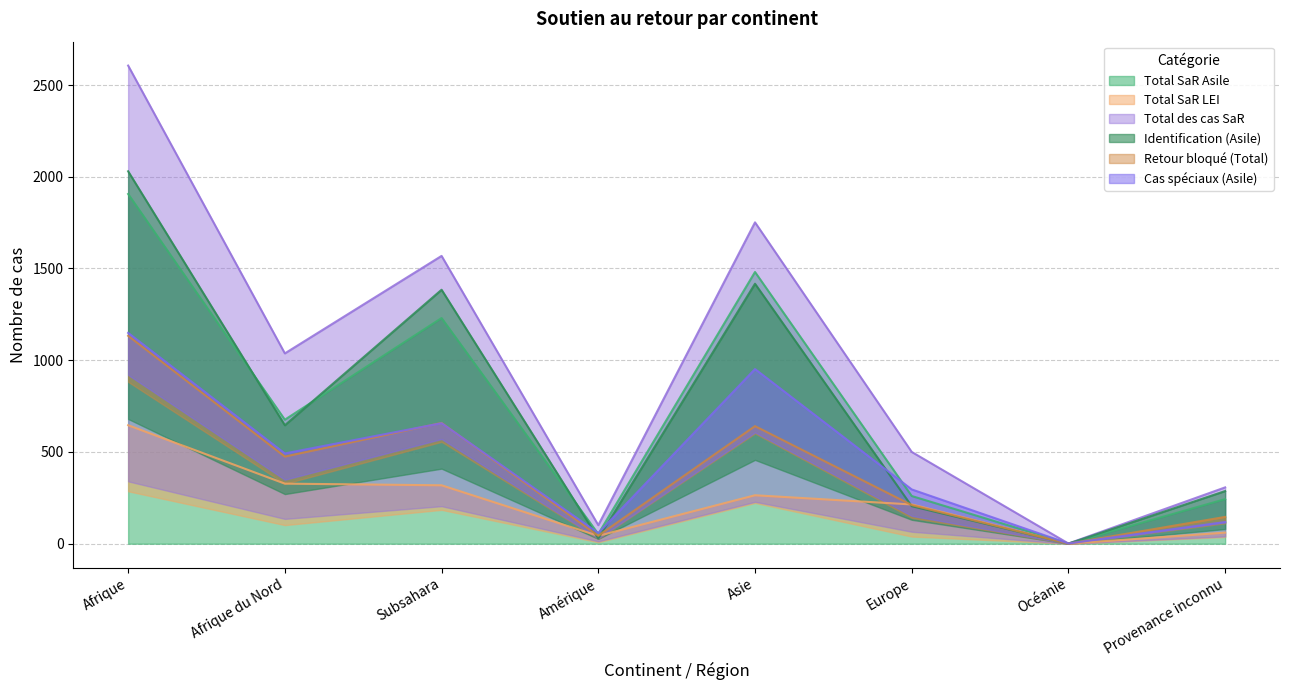

What is the highest value of the Total SaR Asile series?

1906